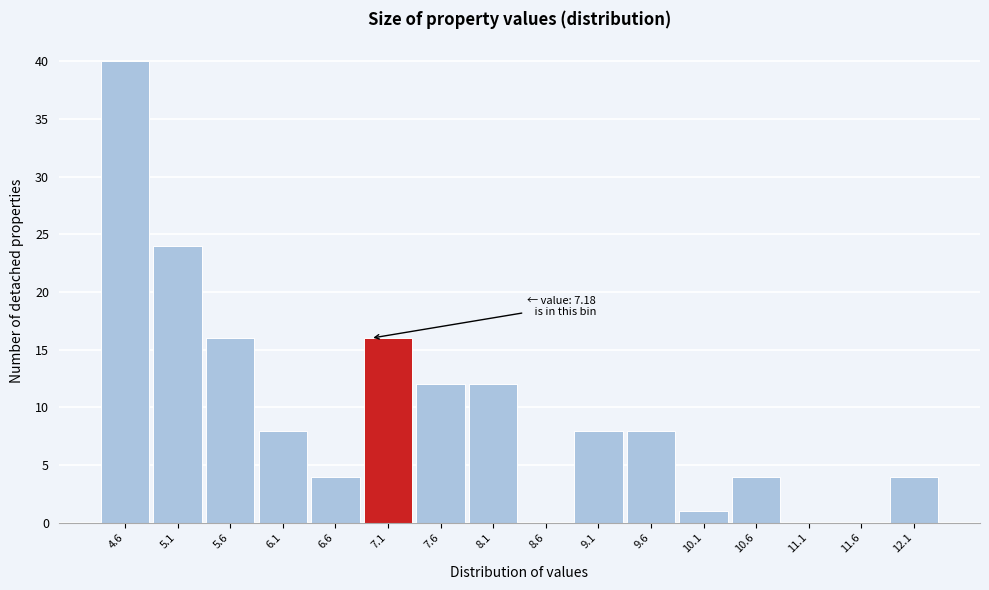

Reading left to right, what are all the values shown in this chart?

4.6=40	5.1=24	5.6=16	6.1=8	6.6=4	7.1=16	7.6=12	8.1=12	8.6=0	9.1=8	9.6=8	10.1=1	10.6=4	11.1=0	11.6=0	12.1=4